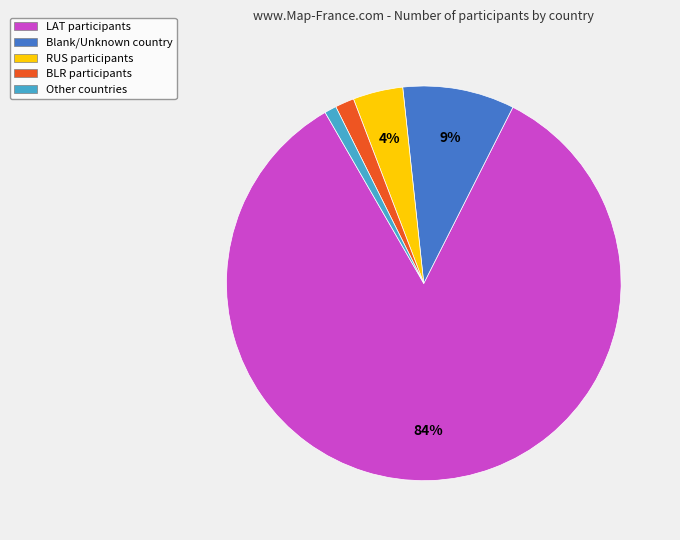

Which category accounts for the majority?

LAT participants